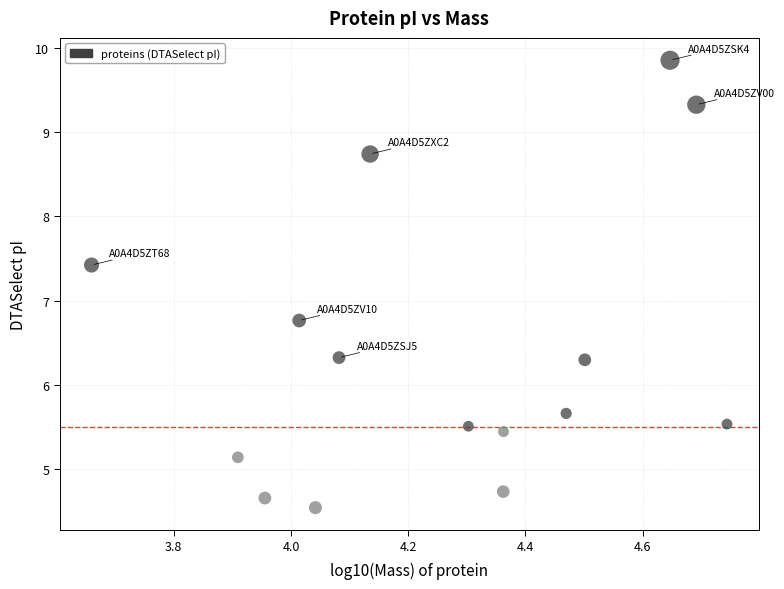

What Y value in the scatter plot is closest to 7?

6.8